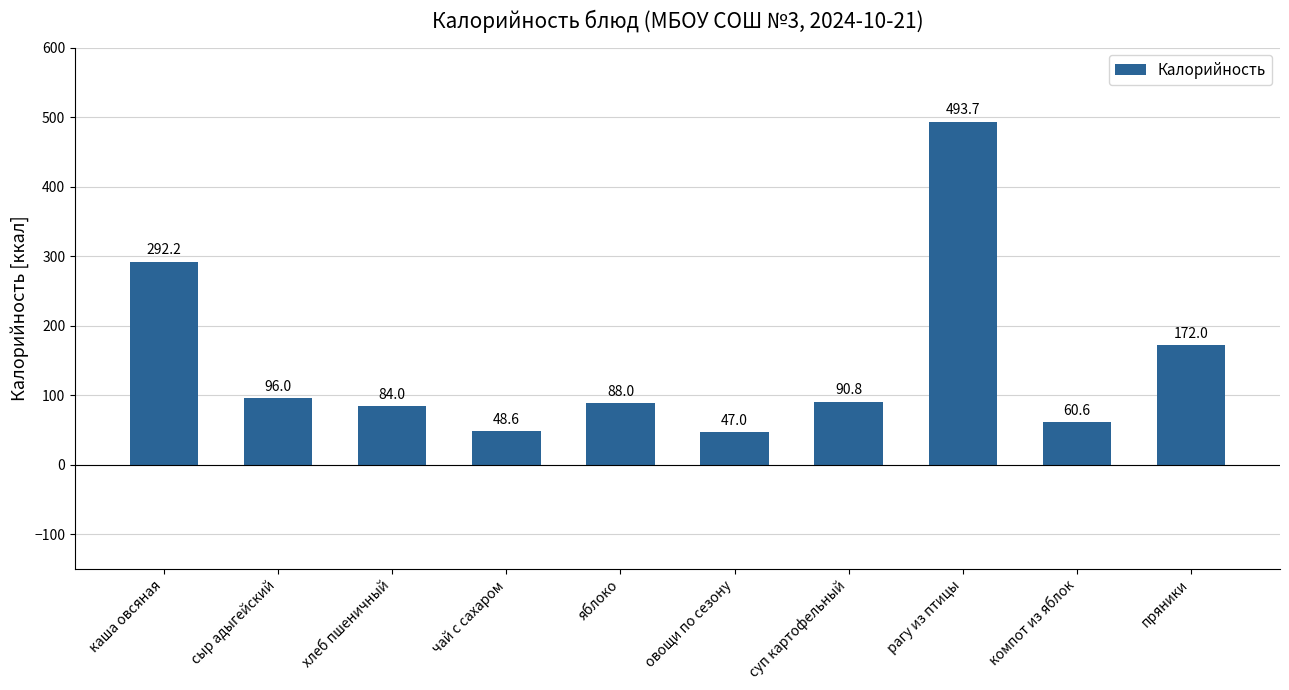

True or false: the data shows 84.0 at хлеб пшеничный.

True